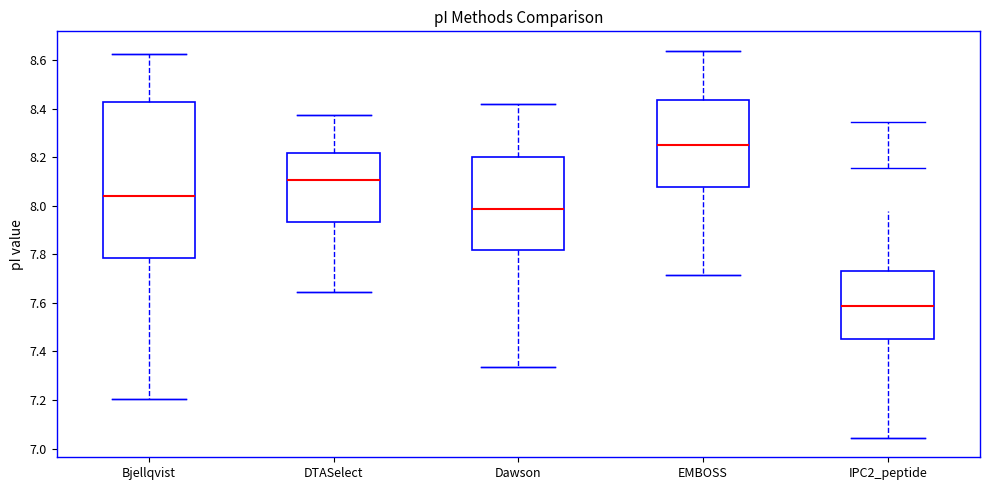

Which box has the lowest median line?

IPC2_peptide